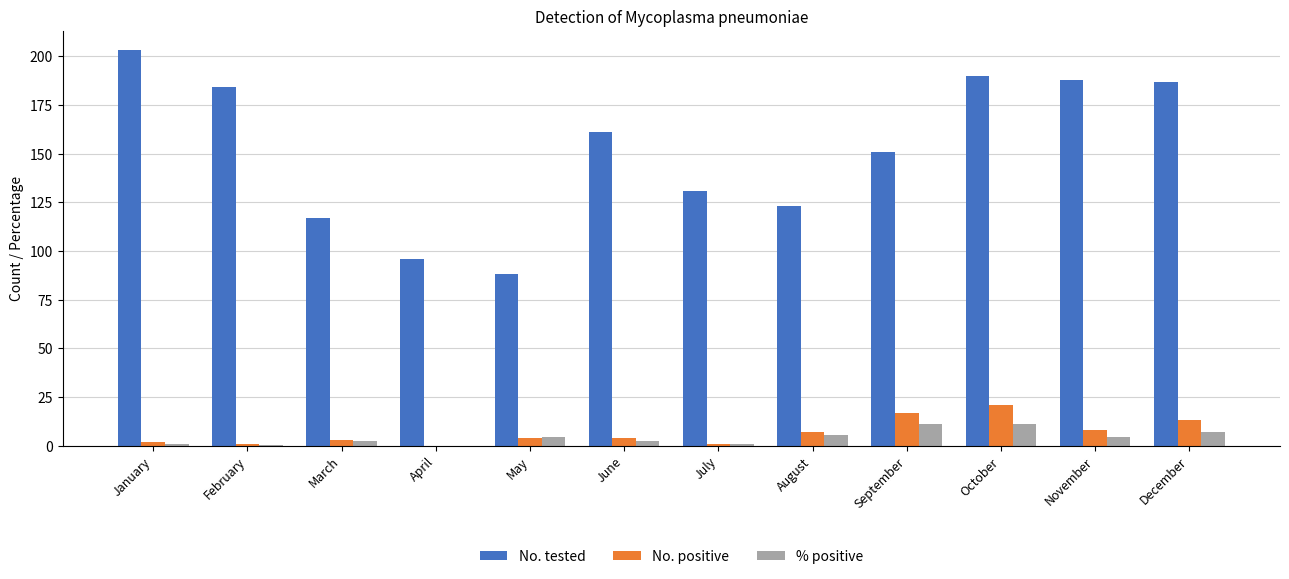

How many values in No. positive are above zero?

11